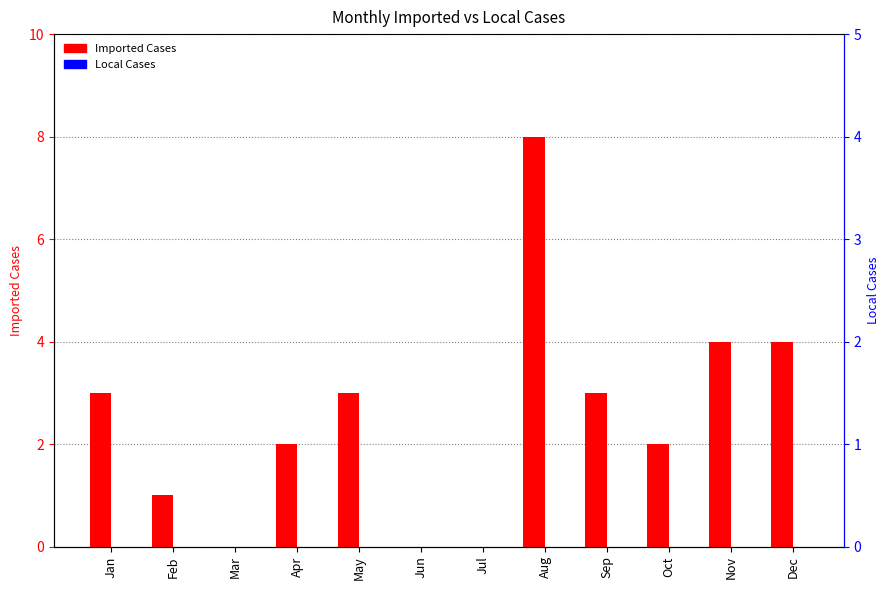

The value of Imported Cases at Dec is 1. True or false?

False